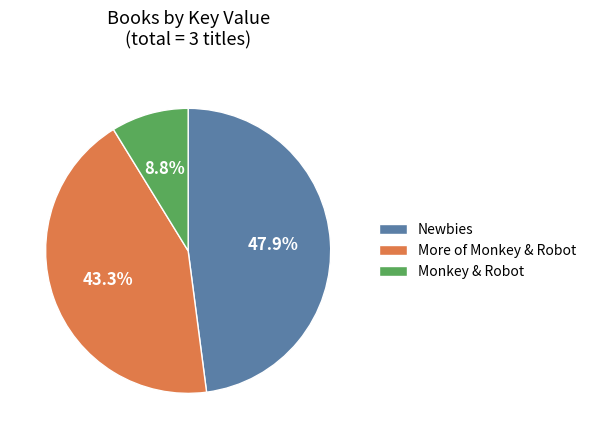

Count the number of slices in the pie.

3